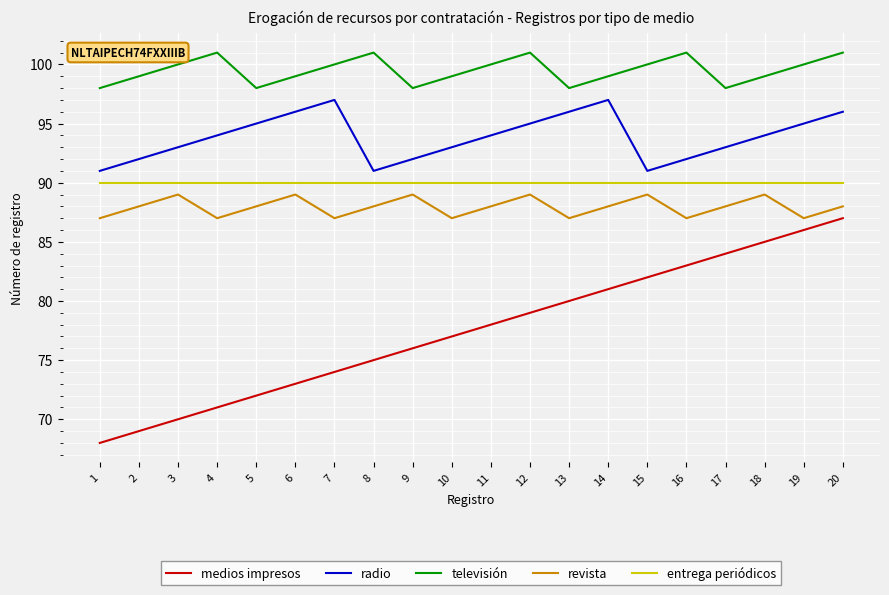

What is the total value across all series at 15?

452